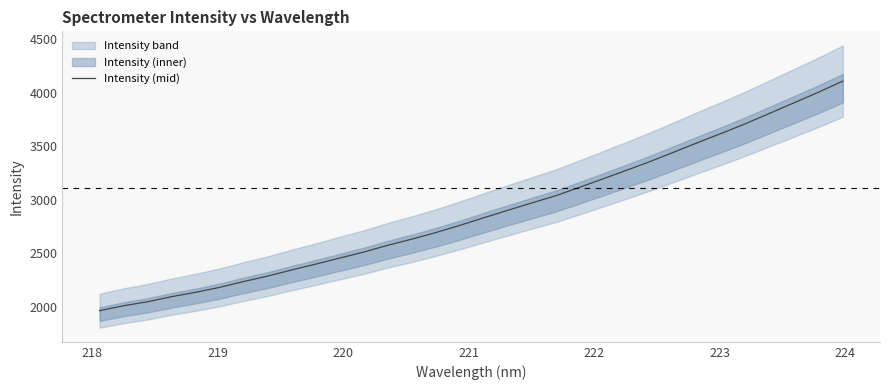

How many lines are shown in the chart?

1